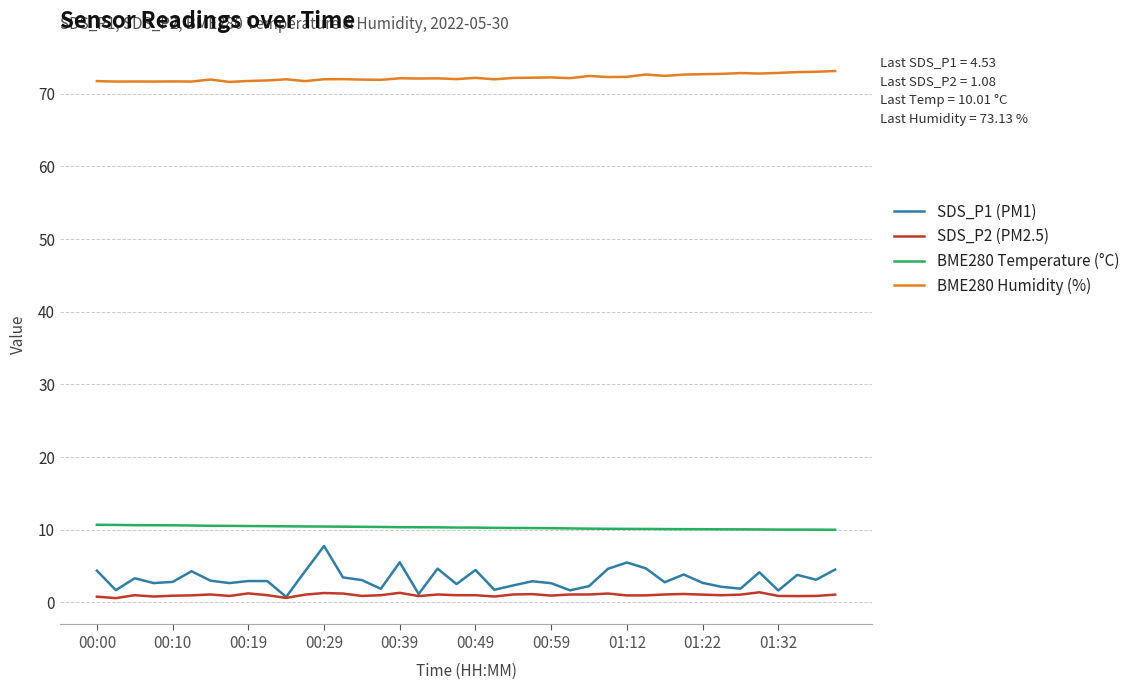

Which series has the largest range (max minus min)?

SDS_P1 (PM1)